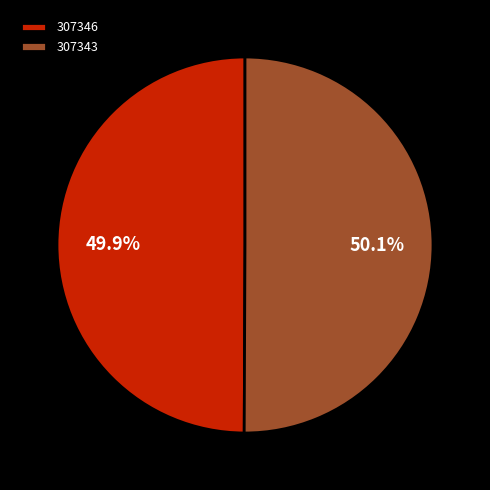

What is the ratio of the value at 307343 to the value at 307346?

1.0